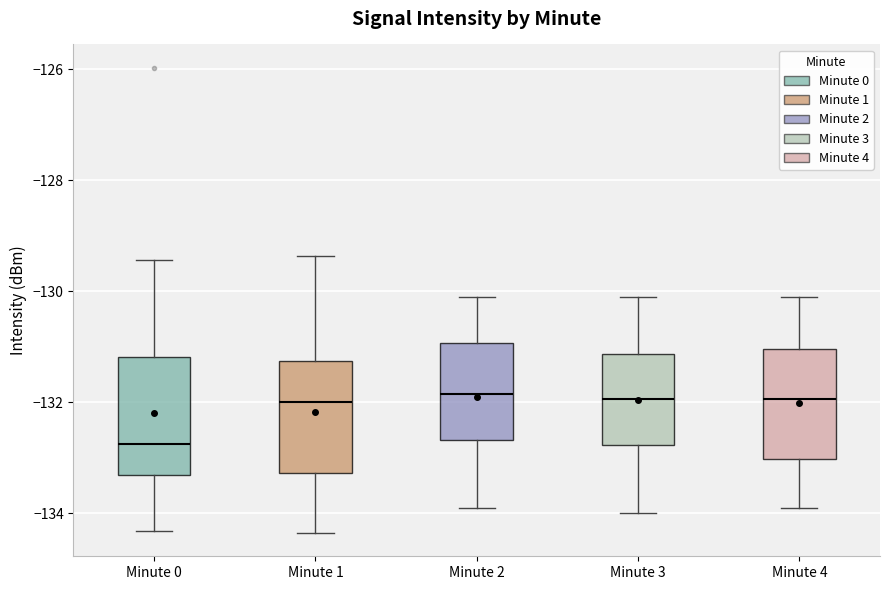

Reading left to right, read every box against the y-axis: the position of its median line, the range the box covers, and the ends of its whiskers. The values are not printed on the chart, so give them approximately, as read against the axis.

Minute 0: median -132.8, box -133.4 to -131.2, whiskers -134.4 to -129.4
Minute 1: median -132.0, box -133.2 to -131.2, whiskers -134.4 to -129.4
Minute 2: median -131.8, box -132.6 to -131.0, whiskers -133.8 to -130.0
Minute 3: median -132.0, box -132.8 to -131.2, whiskers -134.0 to -130.0
Minute 4: median -132.0, box -133.0 to -131.0, whiskers -133.8 to -130.0